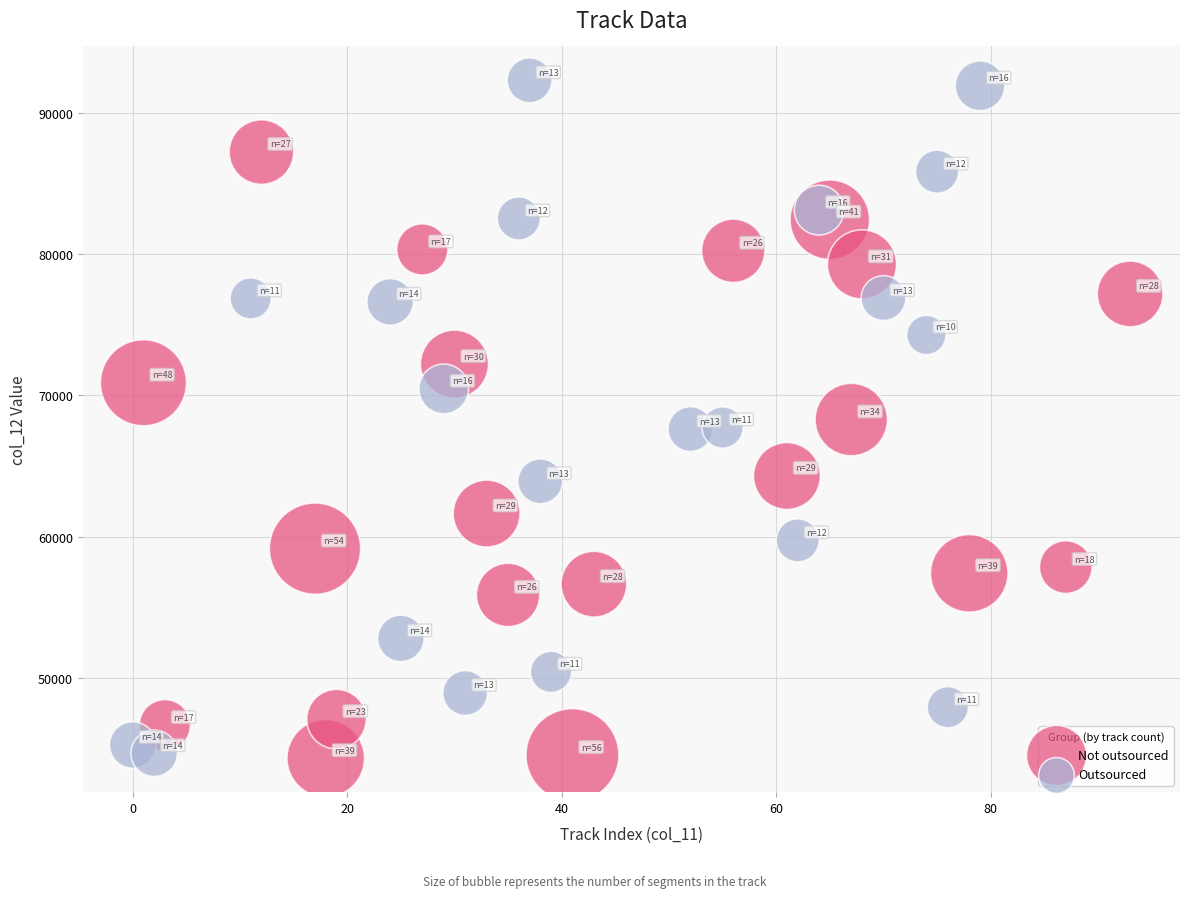

What are all the series names shown in the legend?

Not outsourced, Outsourced